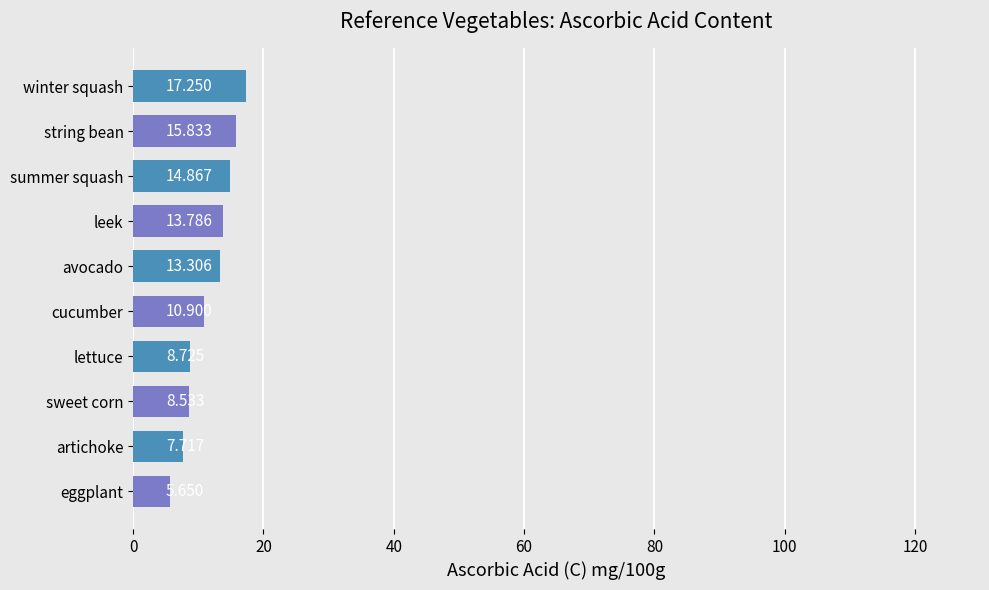

Which has a higher value, winter squash or avocado?

winter squash